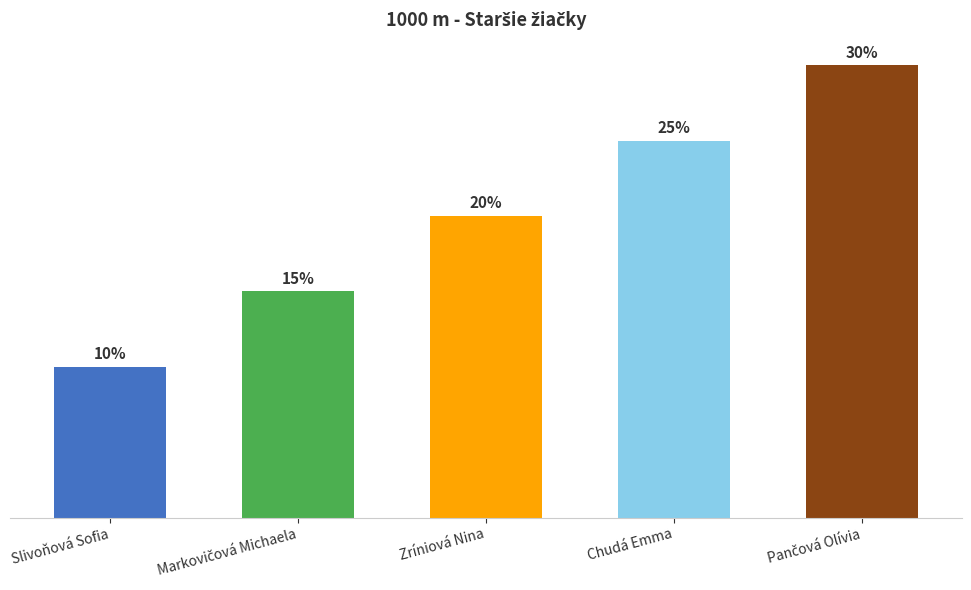

At which category does the chart reach its minimum across all series?

Slivoňová Sofia